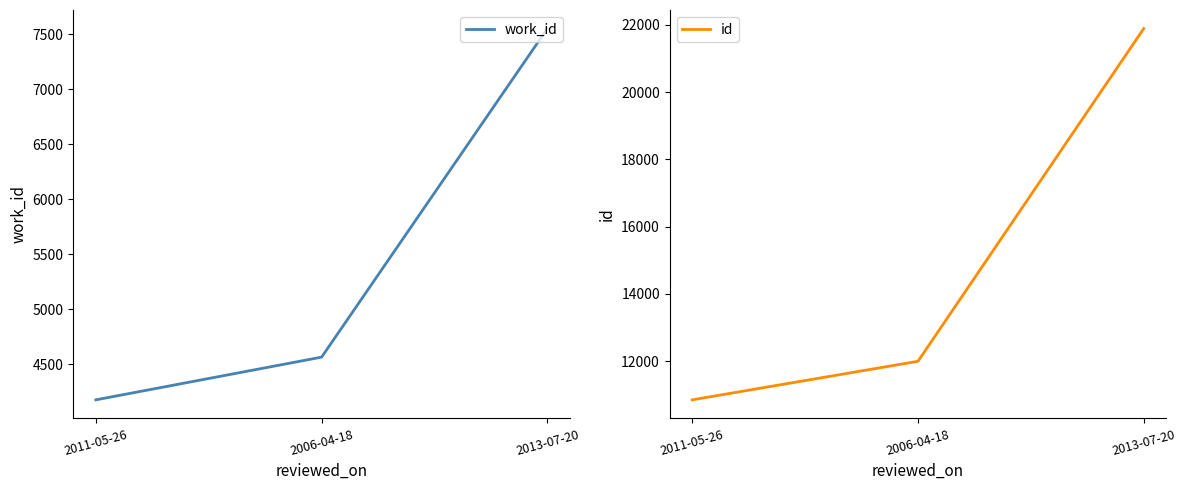

What position from the left is 2006-04-18?

2